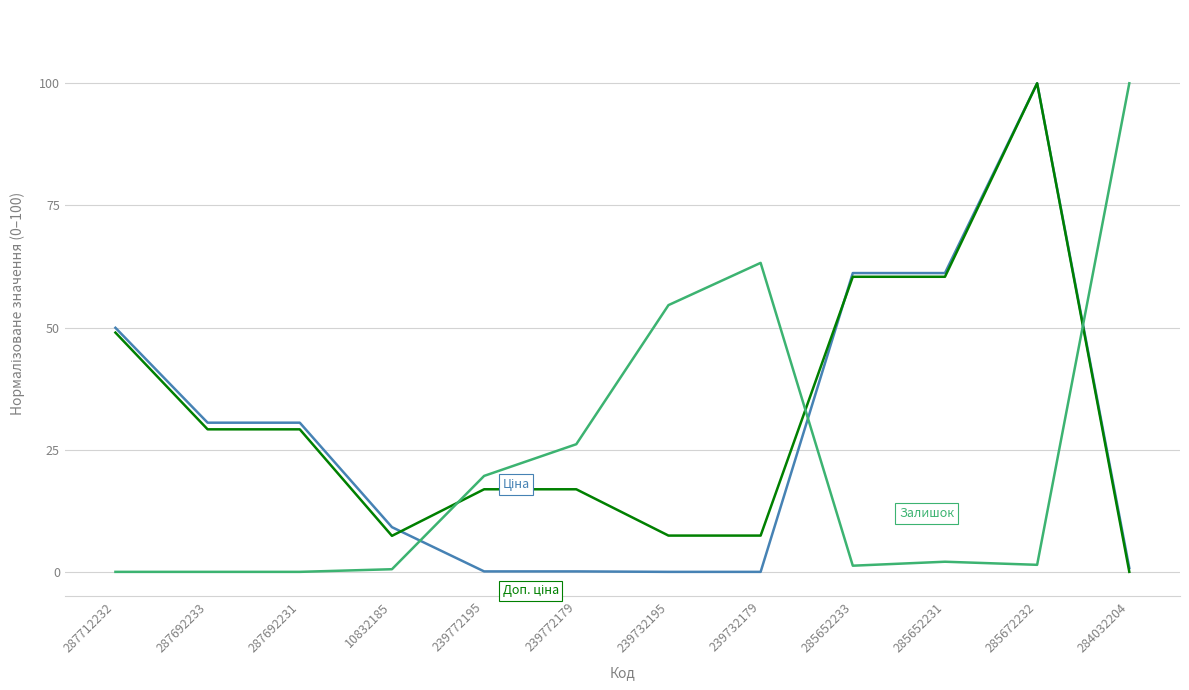

What is the total value across all series at 239732179?

70.7